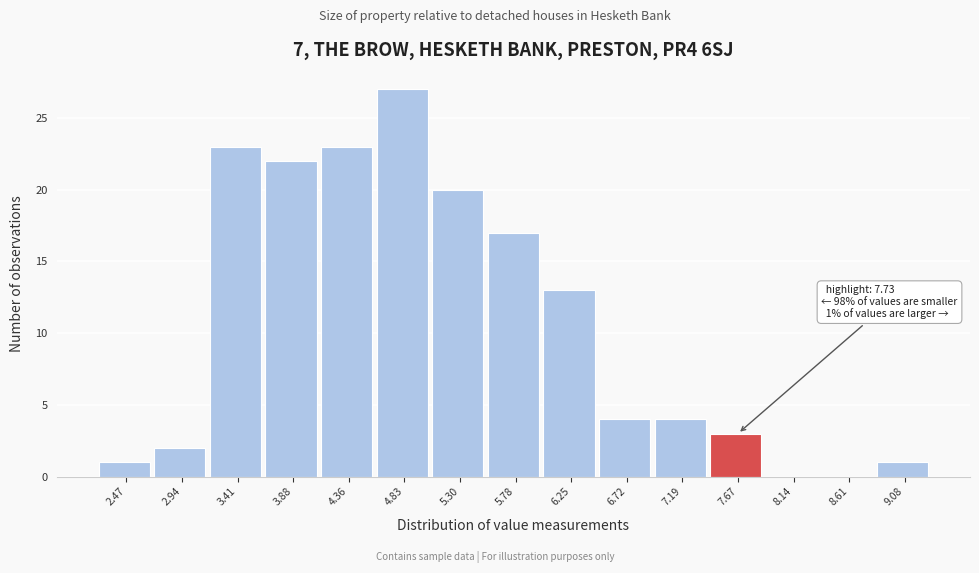

Over which range of the x-axis is the bar tallest?

4.60 to 5.05